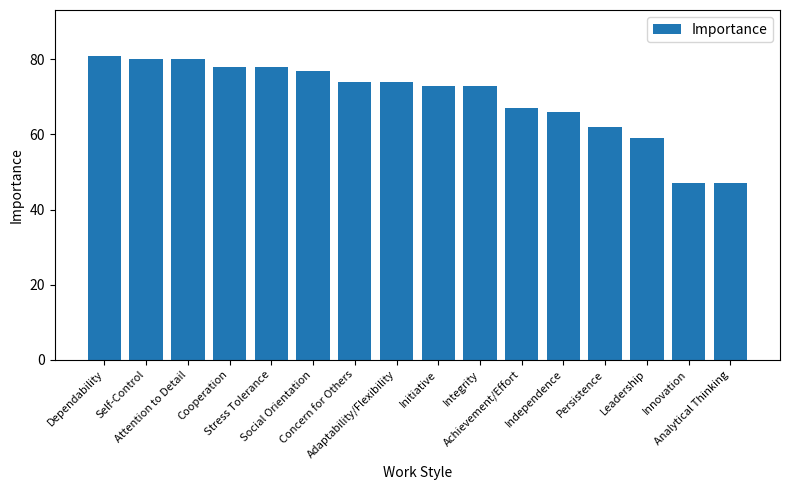

What is the average value?

70